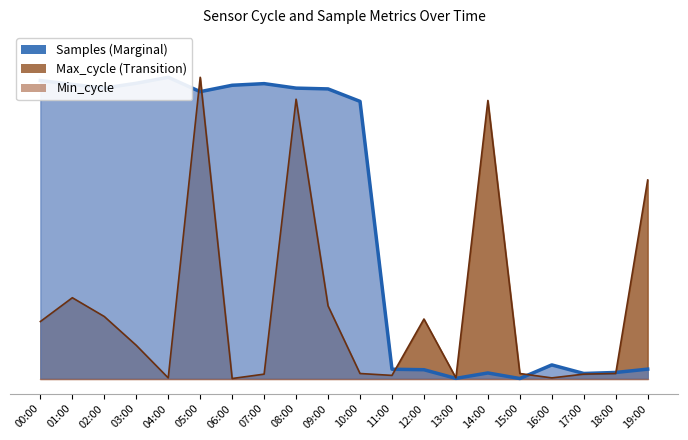

The Max_cycle series shows 0.3 at 12:00. True or false?

False